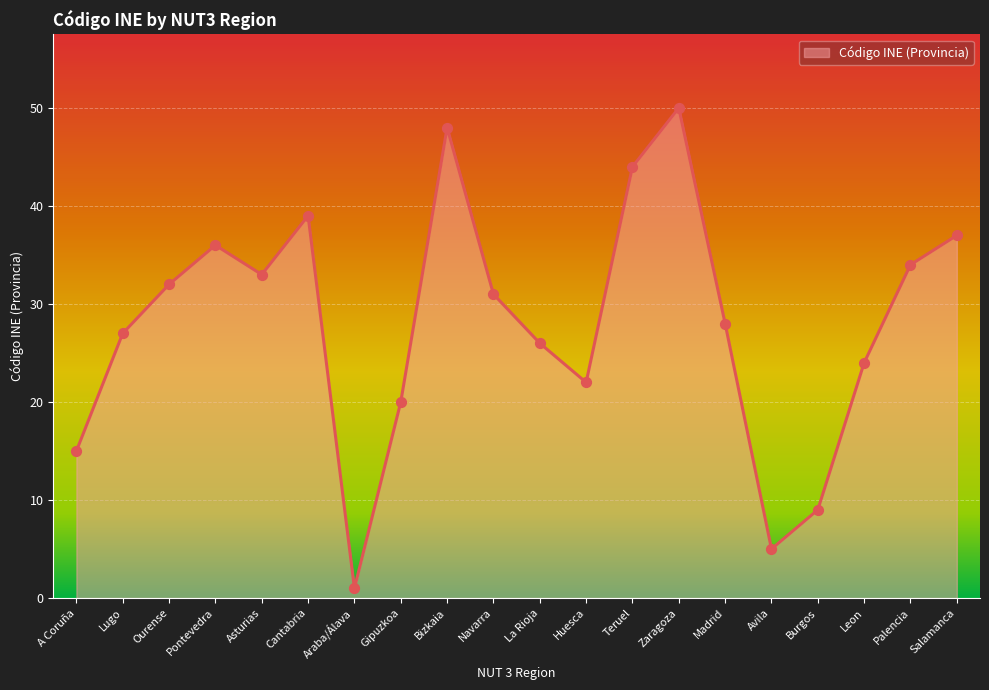

What is the ratio of the value at Navarra to the value at Pontevedra?

0.9